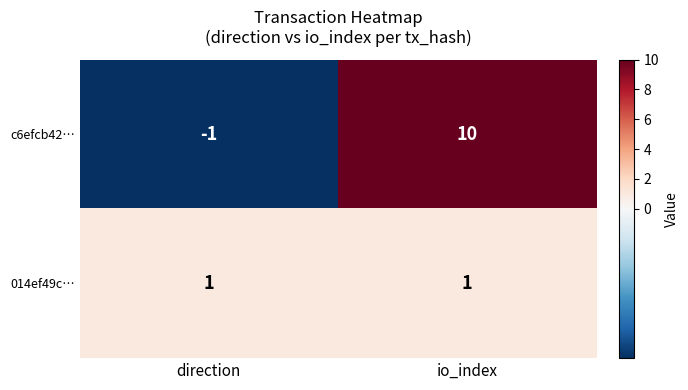

What is the smallest value displayed?

-1